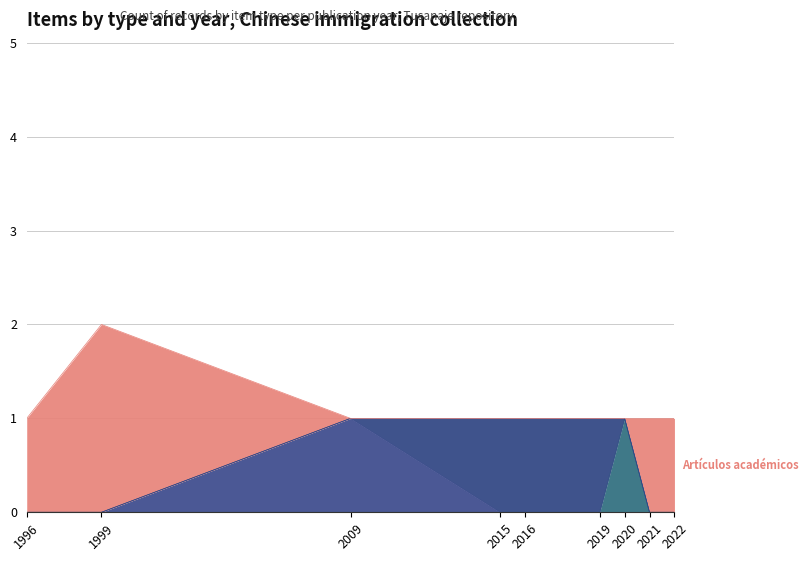

At which category is the sum across all series the highest?

1999